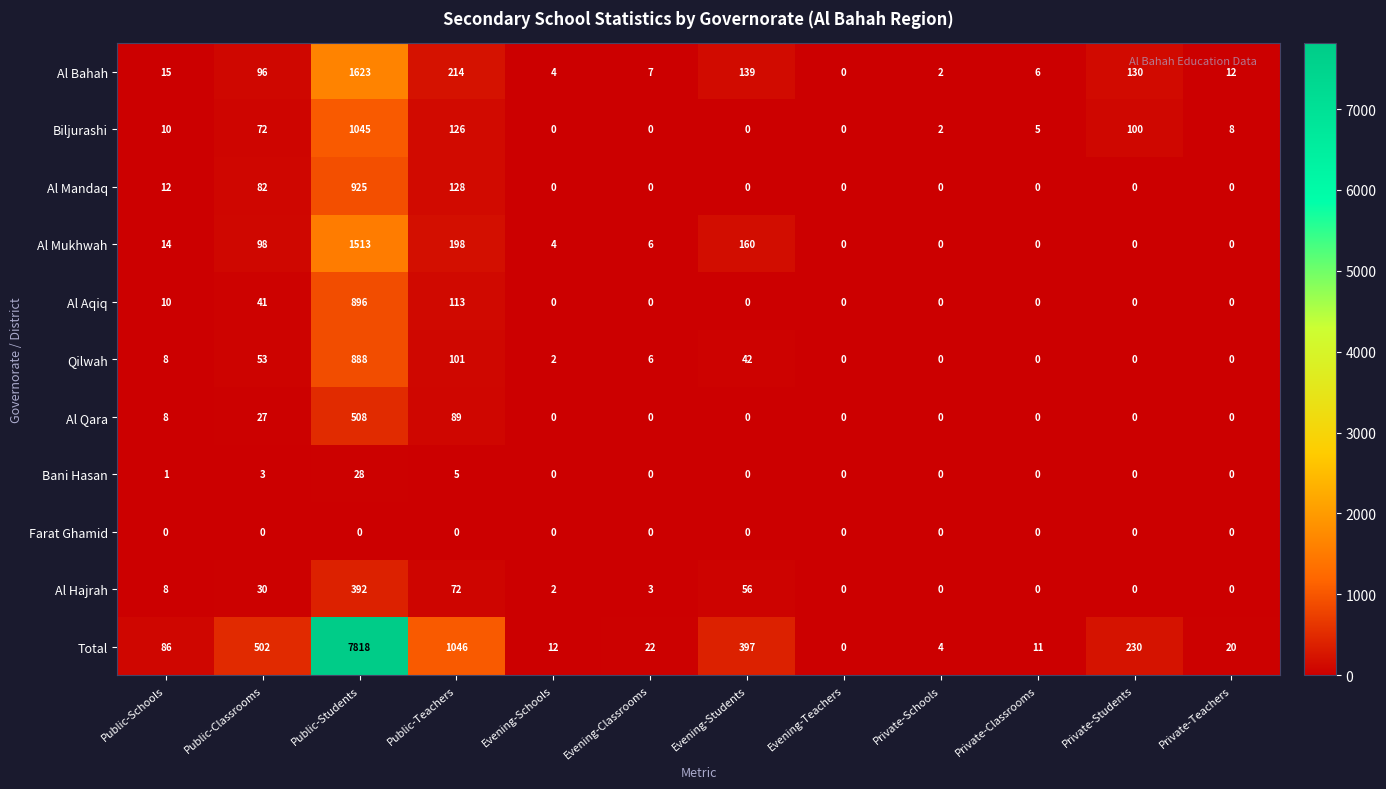

Between Evening-Classrooms and Evening-Students, which series saw the biggest shift?

Total